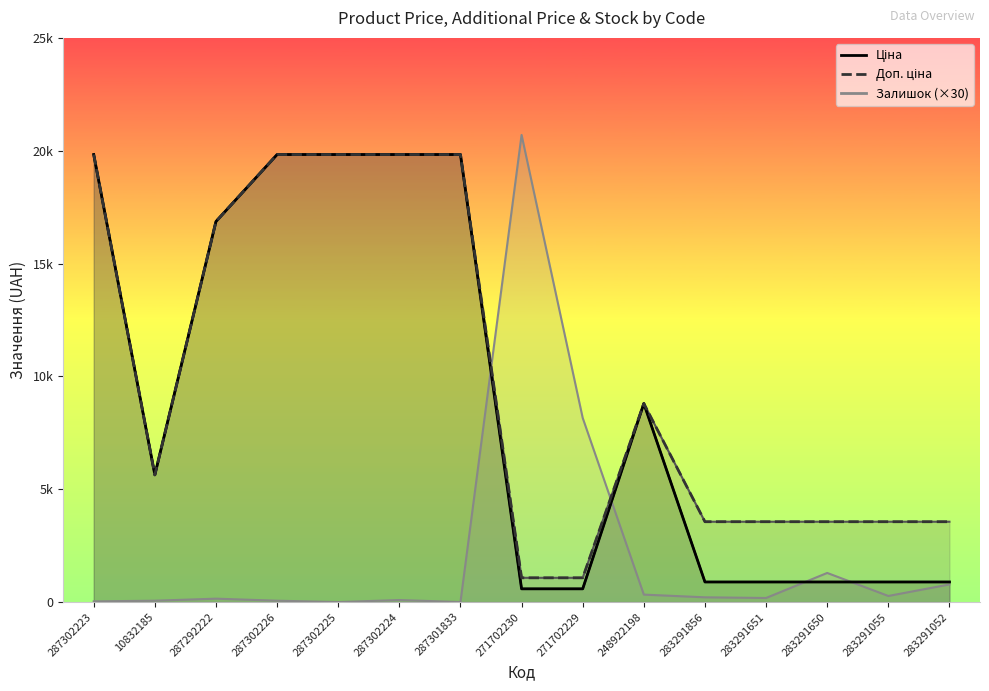

What is the total value across all series at 10832185?

11272.0